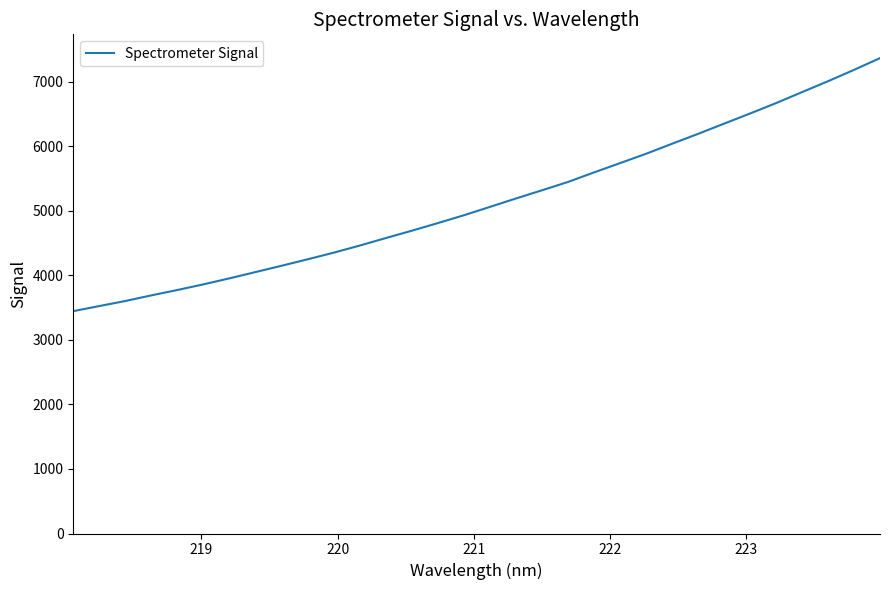

What is the maximum value shown in the chart?

7365.3